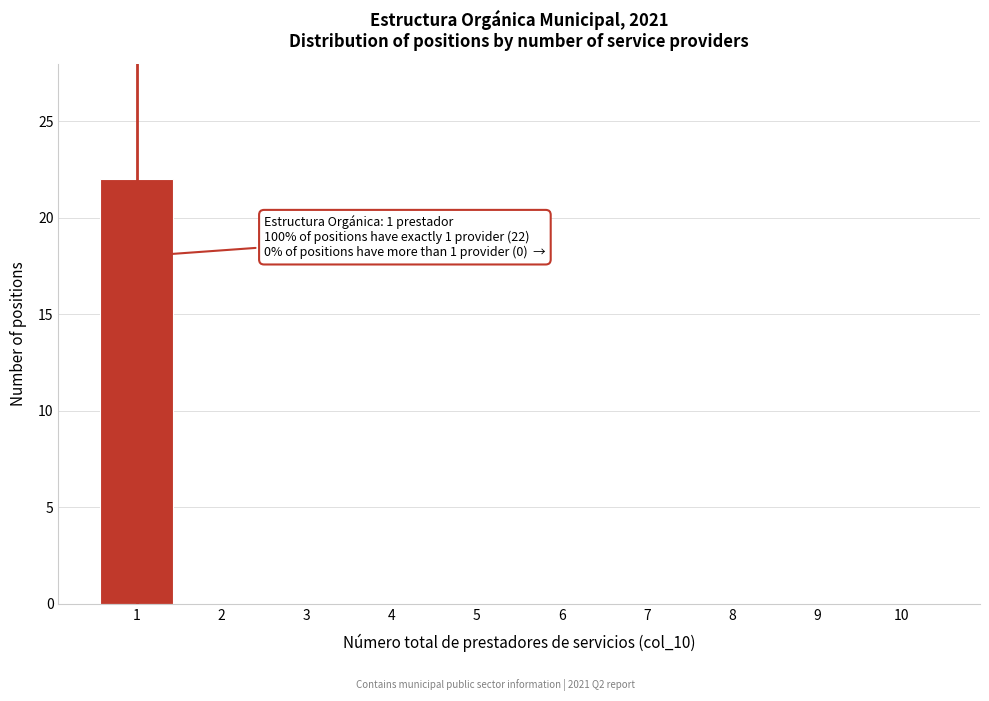

Reading left to right, extract all data points from this chart.

1=22	2=0	3=0	4=0	5=0	6=0	7=0	8=0	9=0	10=0